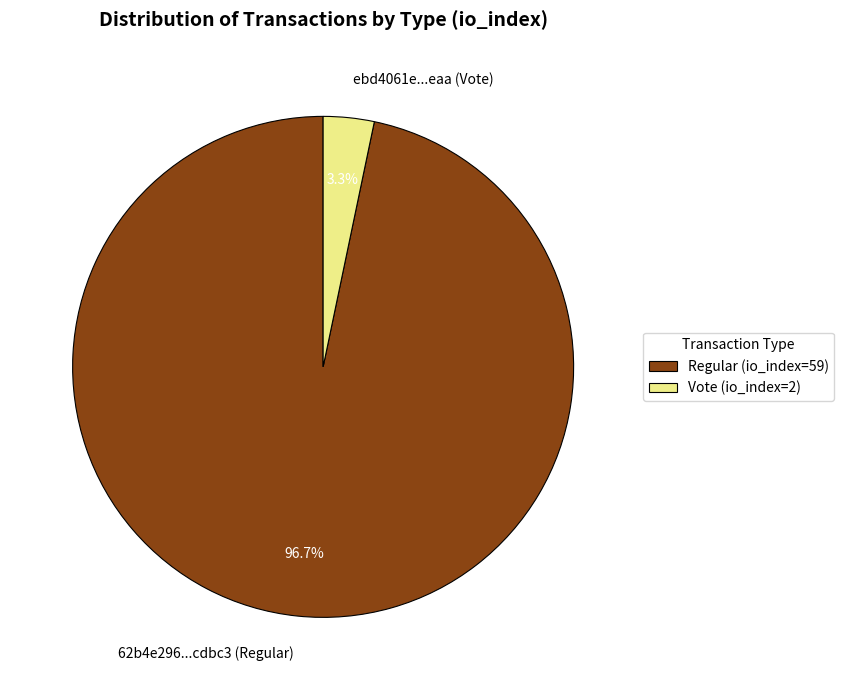

To the nearest percent, what portion does Vote (io_index=2) represent?

3%